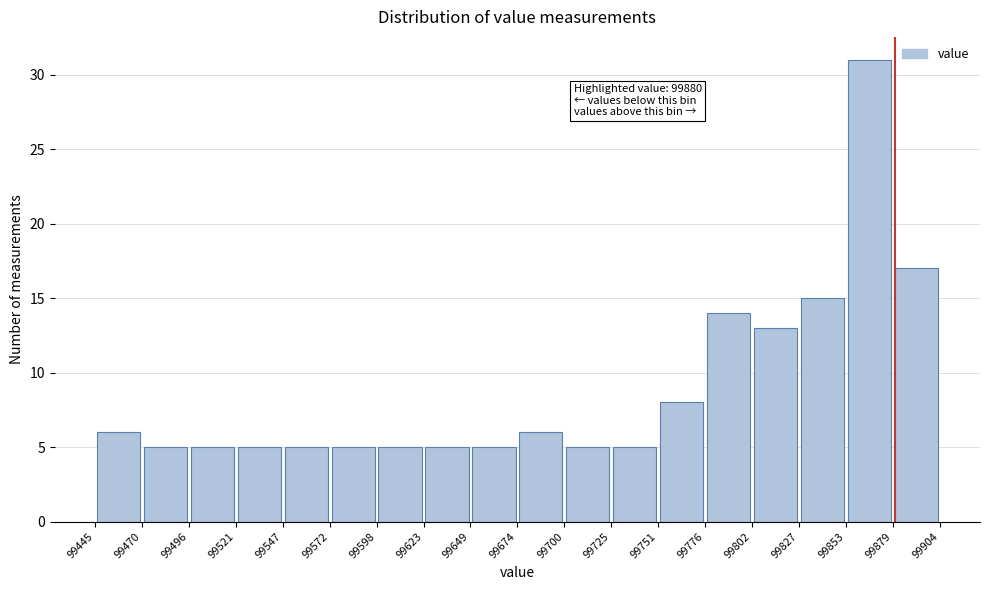

Over which range of the x-axis is the bar tallest?

99853 to 99879